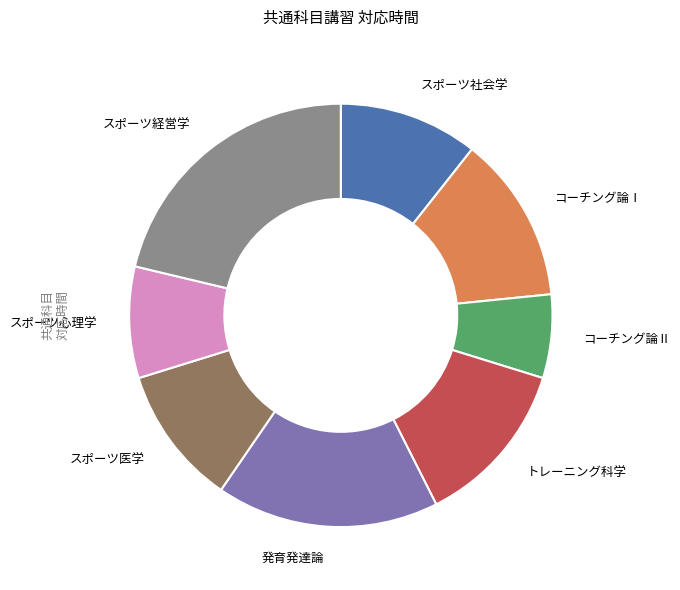

Approximately how many times larger is the value at スポーツ医学 compared to スポーツ心理学?

1.3